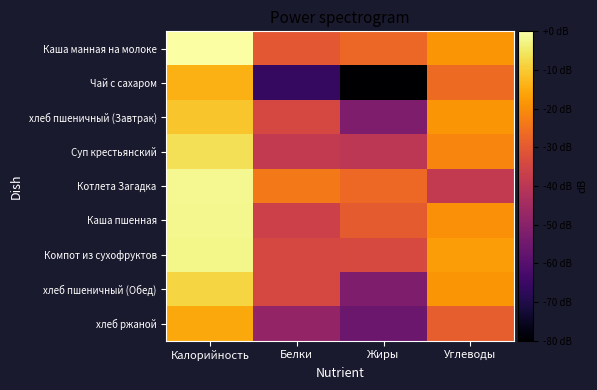

Reading left to right, list all the values displayed in this chart.

Каша манная на молоке: Калорийность=0.0	Белки=-30.2	Жиры=-27.0	Углеводы=-18.5
Чай с сахаром: Калорийность=-14.2	Белки=-66.4	Жиры=-80.0	Углеводы=-26.4
хлеб пшеничный (Завтрак): Калорийность=-10.9	Белки=-34.3	Жиры=-52.4	Углеводы=-18.7
Суп крестьянский: Калорийность=-6.4	Белки=-38.7	Жиры=-40.0	Углеводы=-21.5
Котлета Загадка: Калорийность=-1.8	Белки=-23.4	Жиры=-26.7	Углеводы=-38.7
Каша пшенная: Калорийность=-2.1	Белки=-36.4	Жиры=-29.7	Углеводы=-19.5
Компот из сухофруктов: Калорийность=-2.4	Белки=-34.1	Жиры=-34.0	Углеводы=-17.4
хлеб пшеничный (Обед): Калорийность=-8.3	Белки=-34.3	Жиры=-52.4	Углеводы=-18.7
хлеб ржаной: Калорийность=-15.3	Белки=-47.9	Жиры=-55.9	Углеводы=-28.9